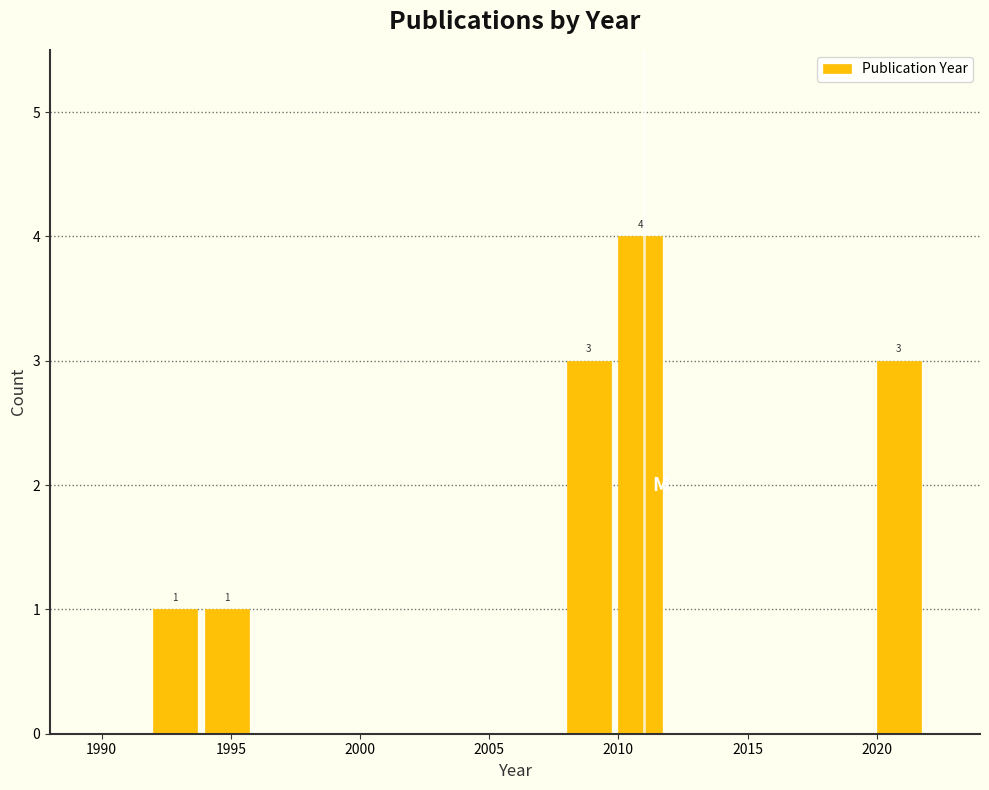

Over which range of the x-axis is the bar tallest?

2010 to 2012